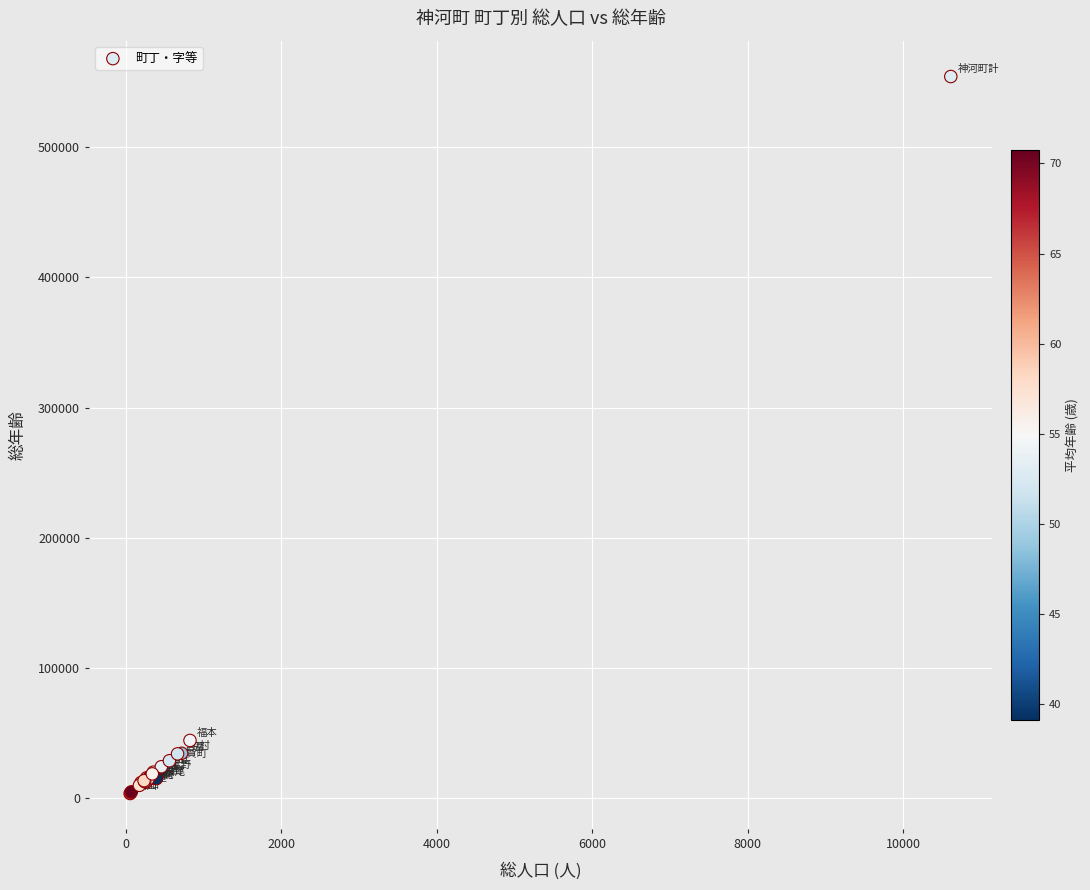

What Y value in the scatter plot is closest to 278894?

44278